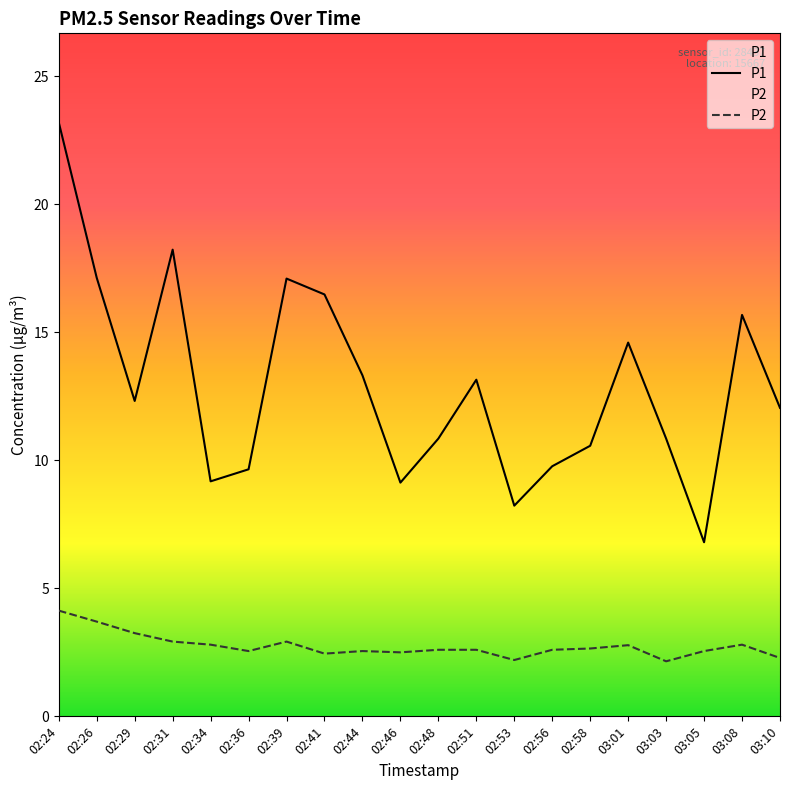

What is the sum of all P2 values?

55.0